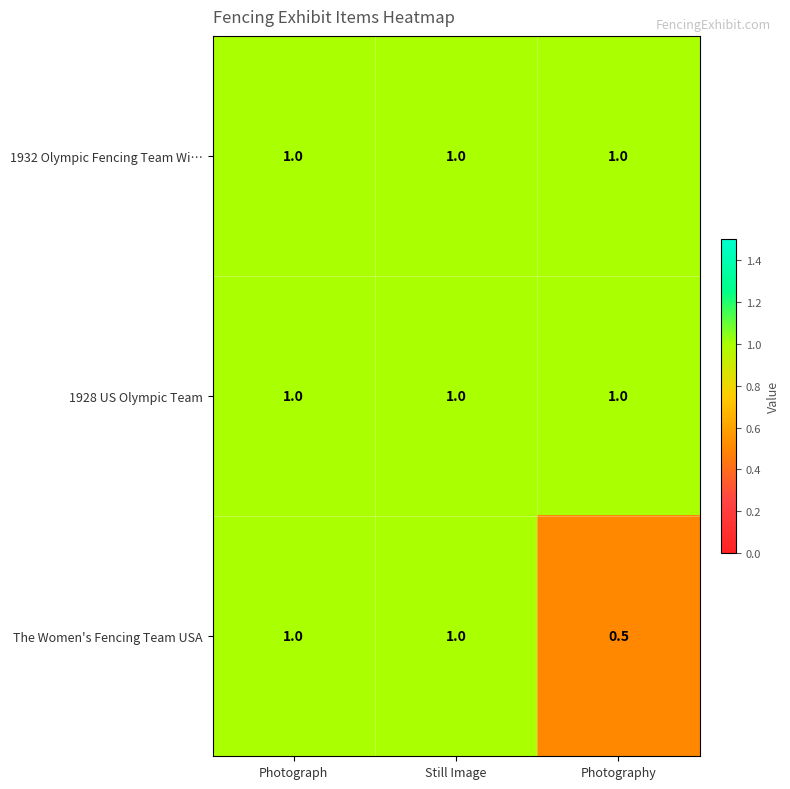

At how many categories does at least one series exceed 0?

3